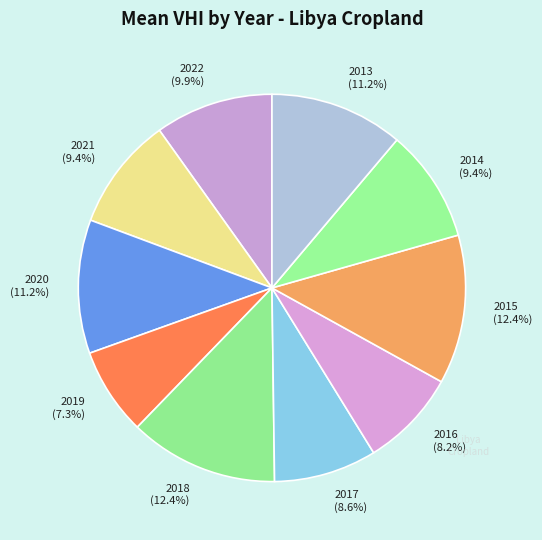

Which has a higher value, 2019 (7.3%) or 2016 (8.2%)?

2016 (8.2%)